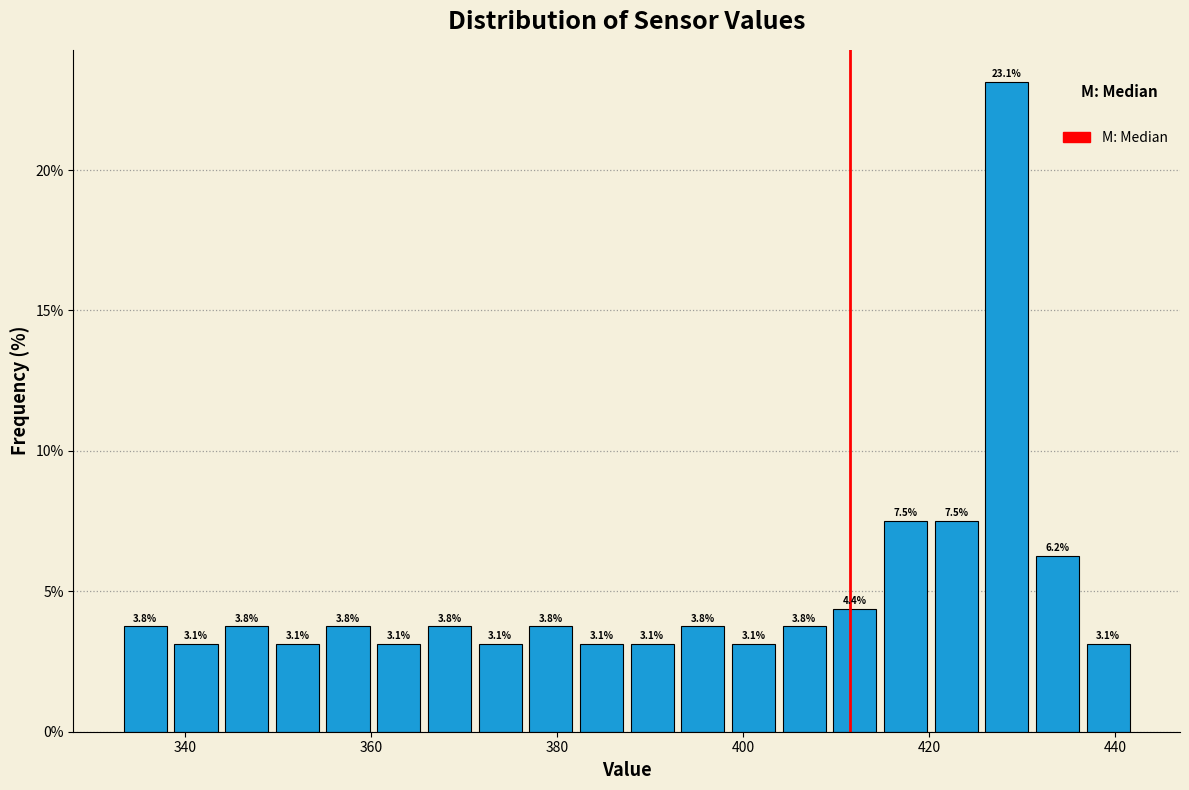

Read against the x-axis, roughly where is the centre of the tallest bar?

428